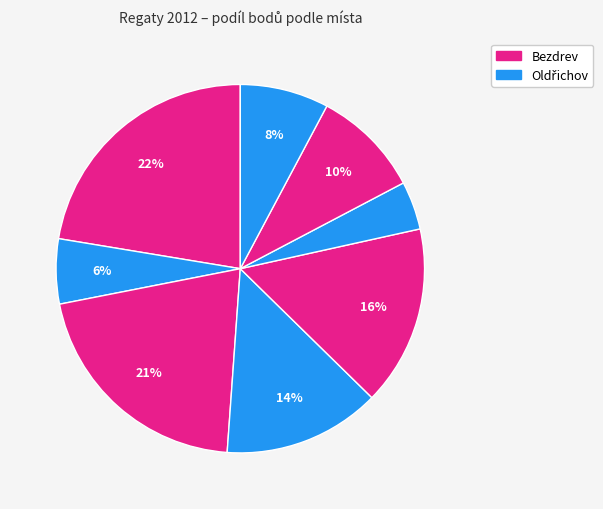

How many slices are in this pie chart?

8